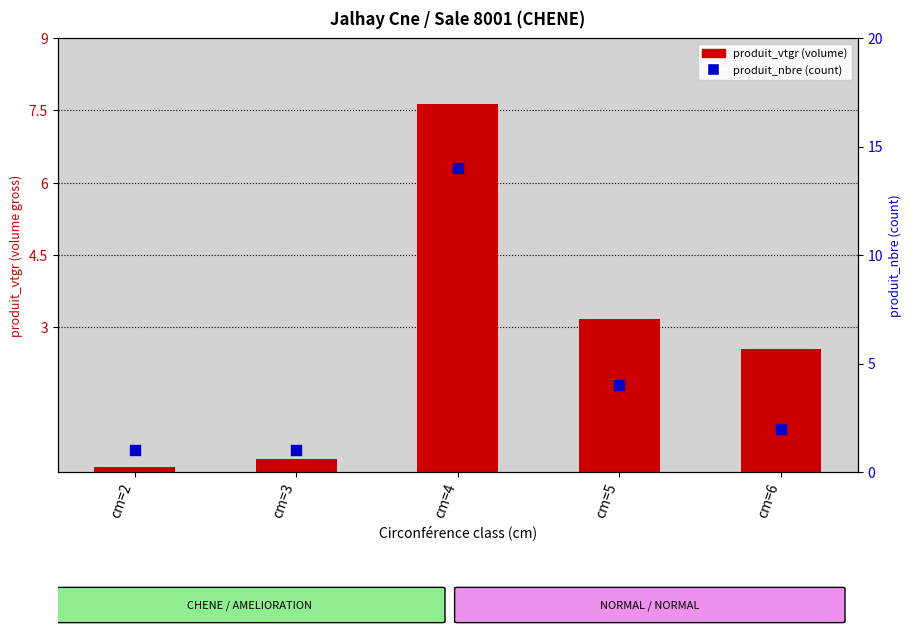

Which series has the widest spread of Y values?

produit_nbre